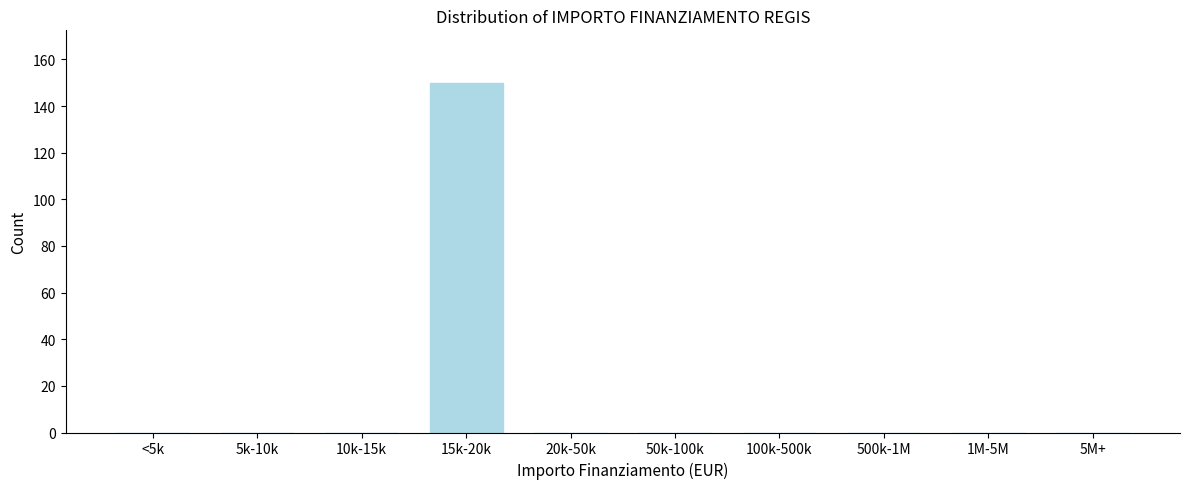

Reading left to right, what are all the values shown in this chart?

<5k=0	5k-10k=0	10k-15k=0	15k-20k=150	20k-50k=0	50k-100k=0	100k-500k=0	500k-1M=0	1M-5M=0	5M+=0